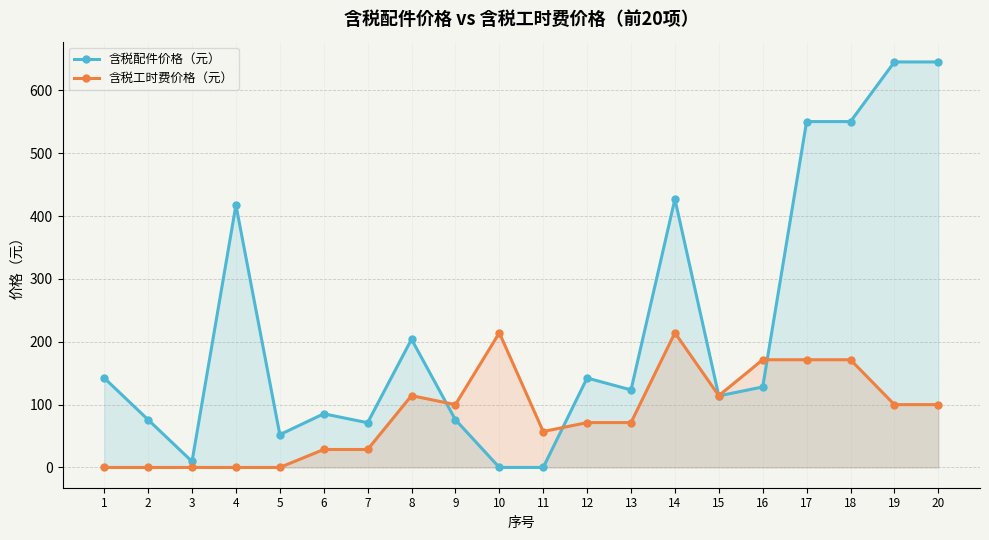

Rank the series by their maximum value, from lowest to highest.

含税工时费价格（元）, 含税配件价格（元）